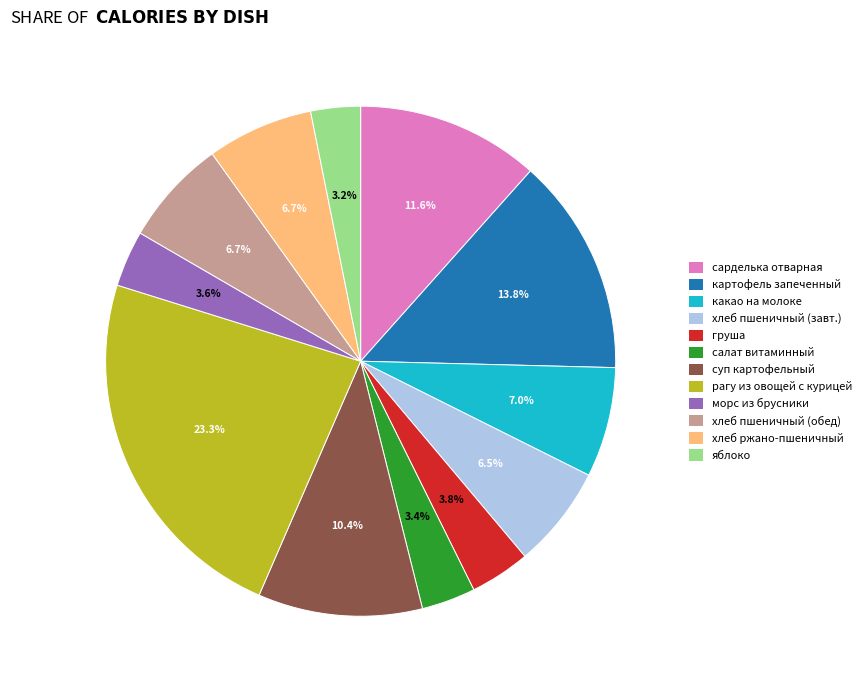

Is there a majority slice in this chart?

No